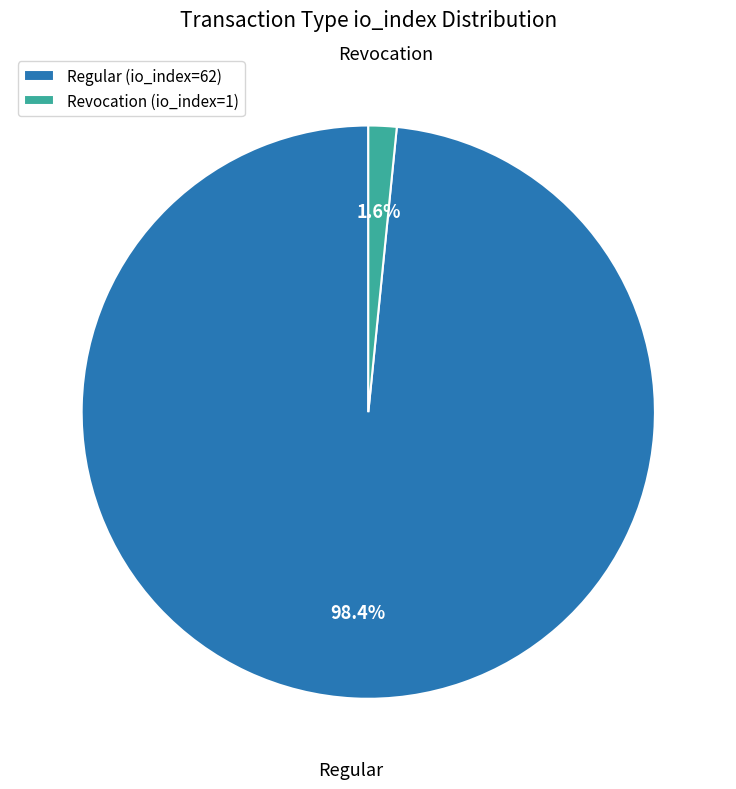

Rank the categories by value from highest to lowest.

Regular (io_index=62), Revocation (io_index=1)